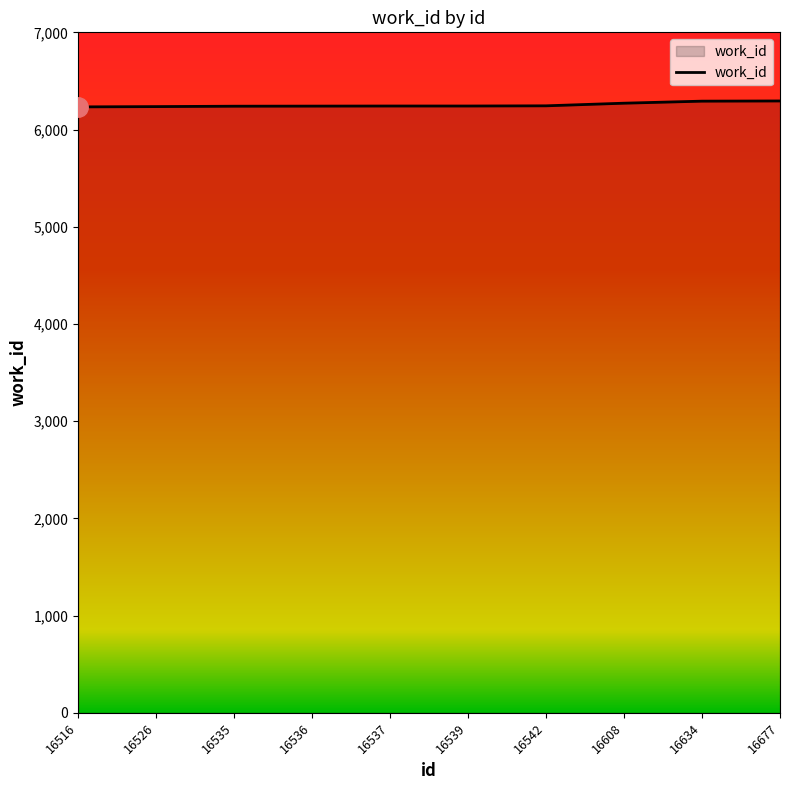

What is the approximate value at 16537, to the nearest 5?

6240